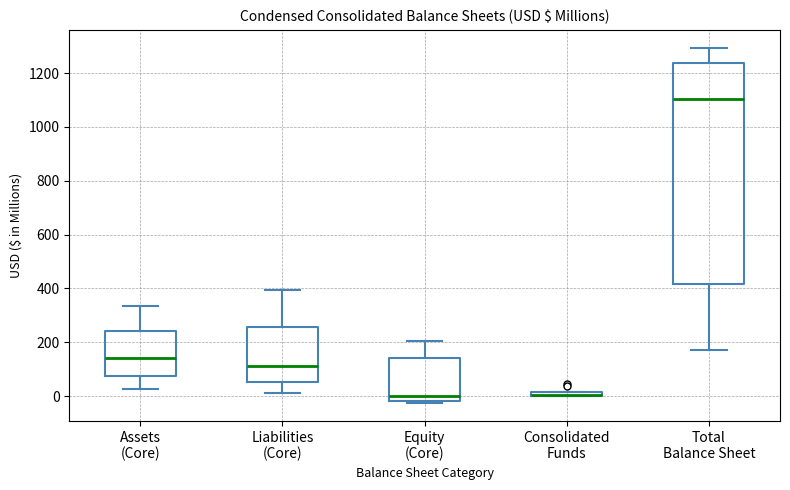

Which box is the tallest, from its lower edge to its upper edge?

Total Balance Sheet